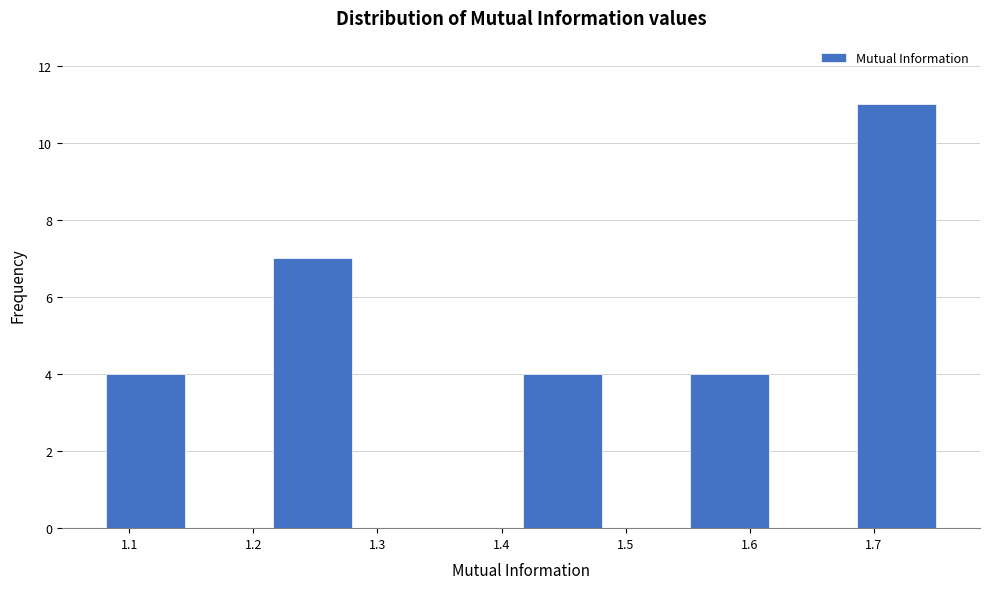

Reading left to right, list every bar in this chart as the range it spans on the x-axis followed by its height. Neither the bar edges nor the heights are printed on the chart, so give them approximately, as read against the axes.

1.08 to 1.15: 4
1.15 to 1.21: 0
1.21 to 1.28: 7
1.28 to 1.35: 0
1.35 to 1.42: 0
1.42 to 1.48: 4
1.48 to 1.55: 0
1.55 to 1.62: 4
1.62 to 1.68: 0
1.68 to 1.75: 11